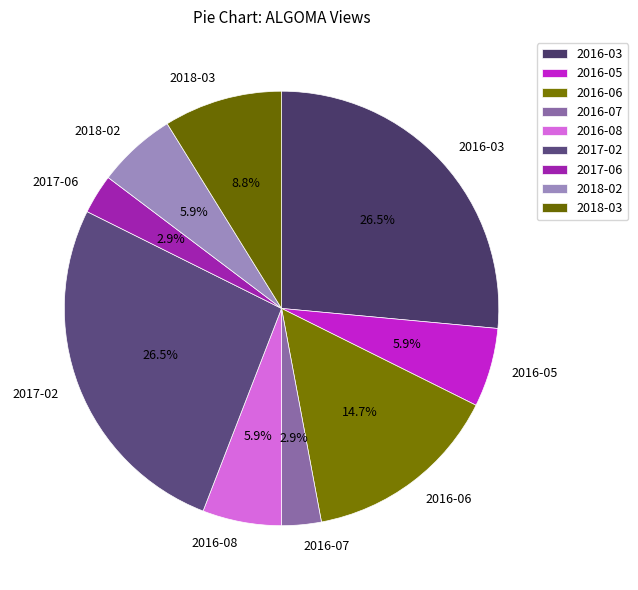

Count the number of slices in the pie.

9